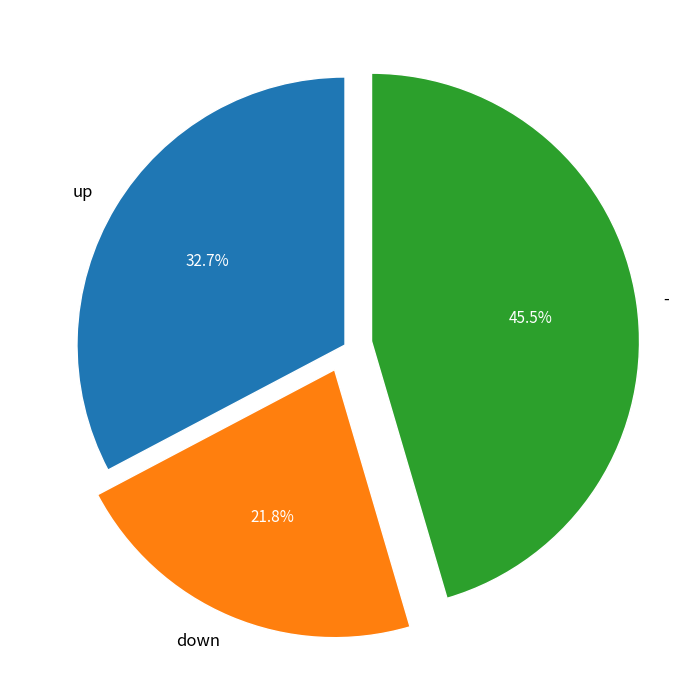

Is there any slice that represents more than half of the pie?

No